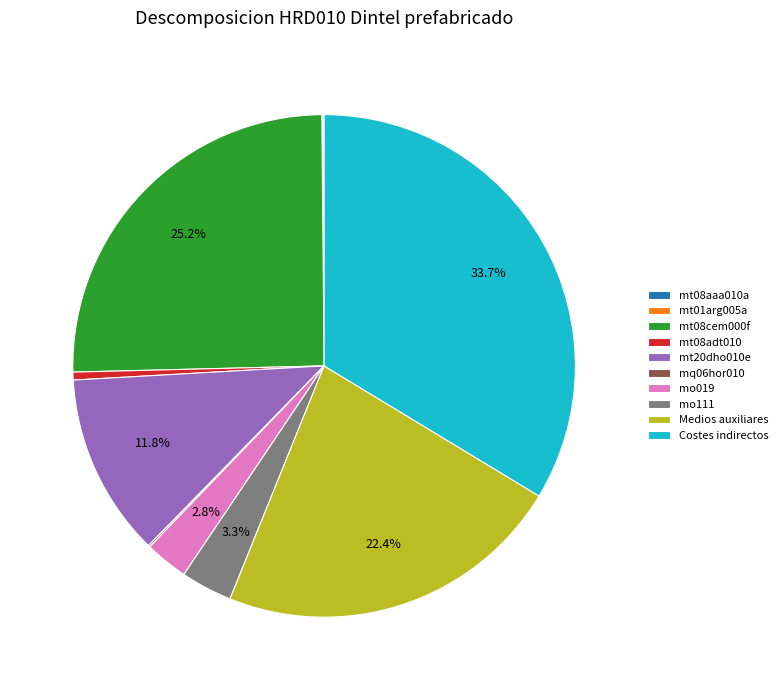

True or false: mo111 accounts for 3% of the total.

True